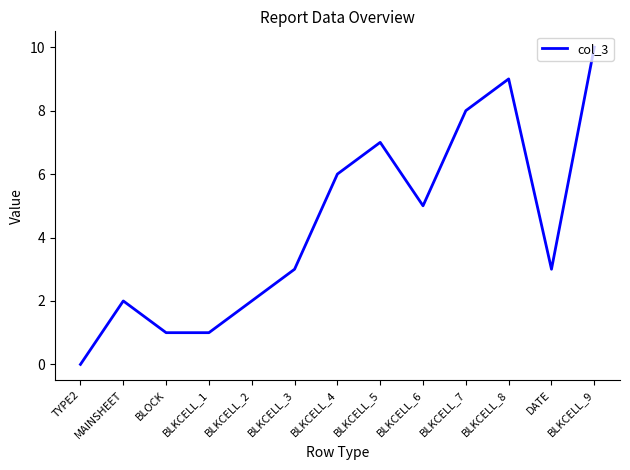

What position from the right is BLKCELL_6?

5